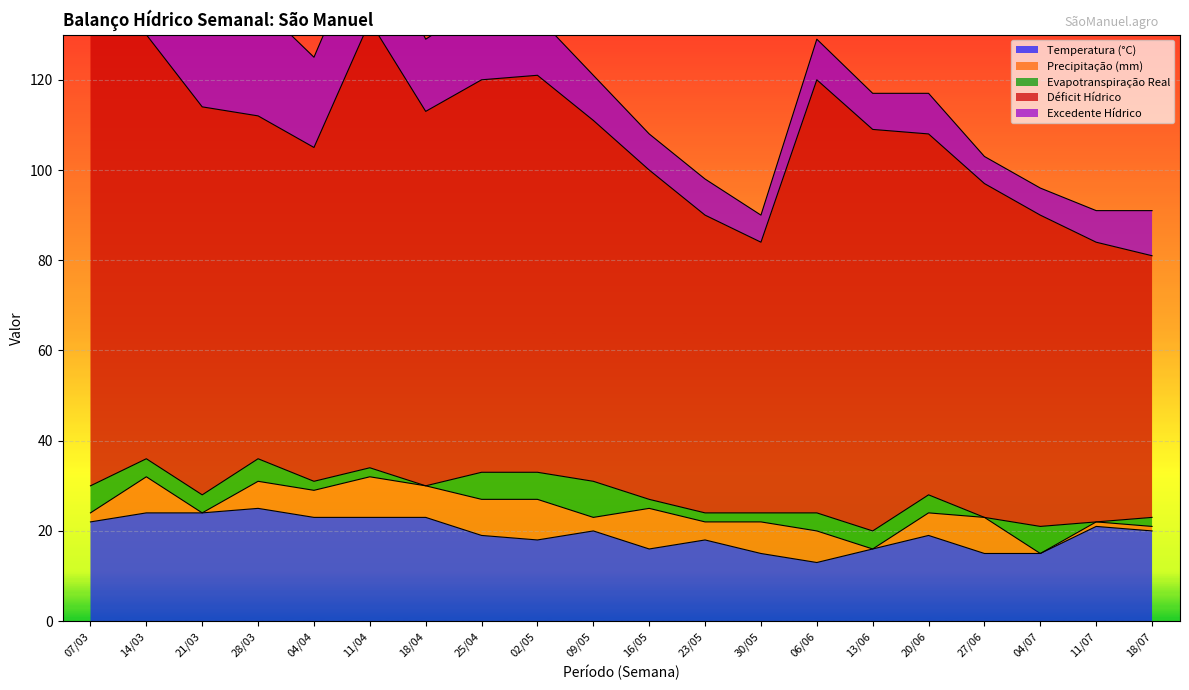

In Evapotranspiração Real, how many points are lower than both neighbors (excluding endpoints)?

3